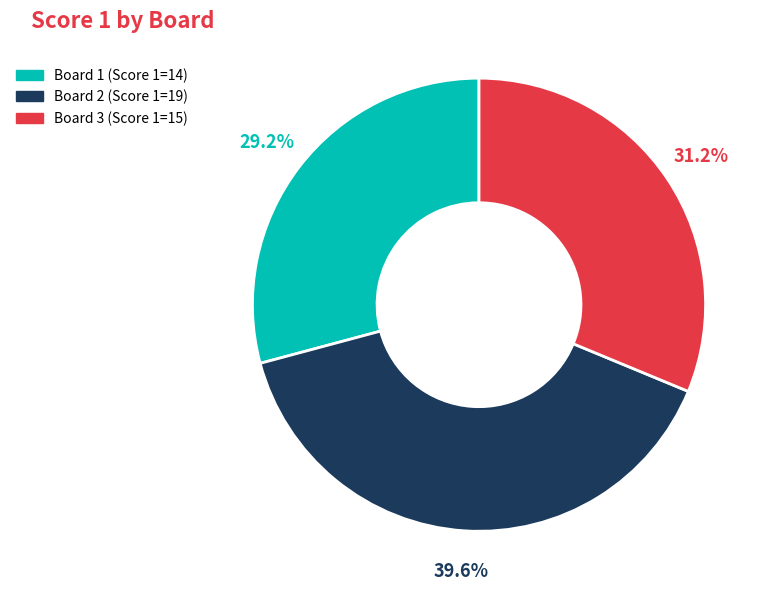

To the nearest percent, what is the difference between the Board 1 and Board 2 slice percentages?

10%